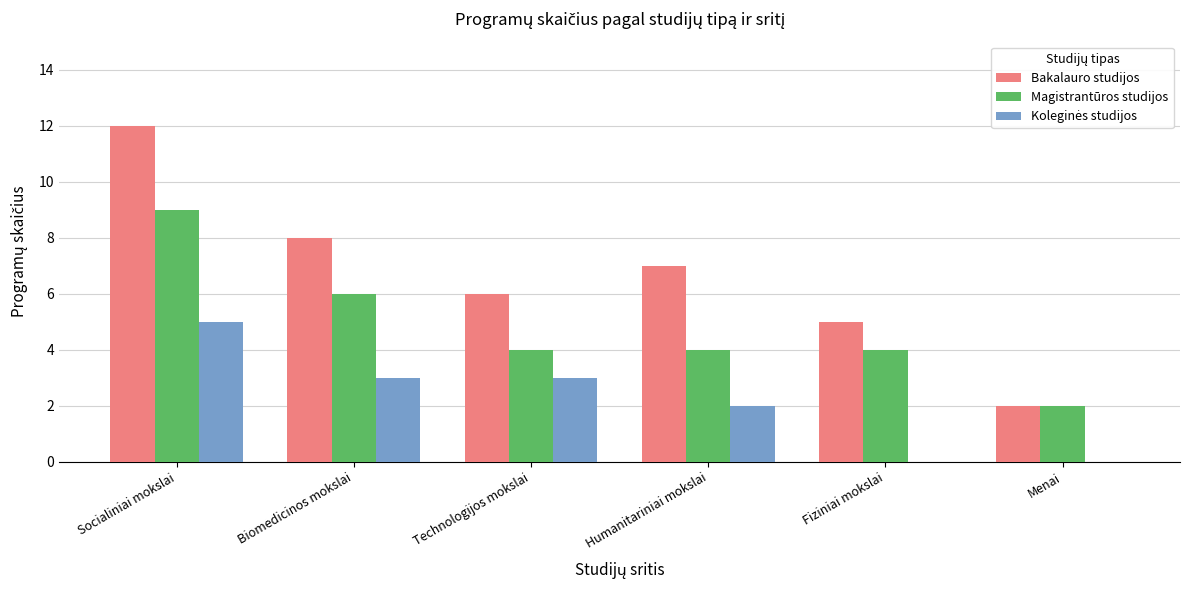

How many series are shown in this chart?

3